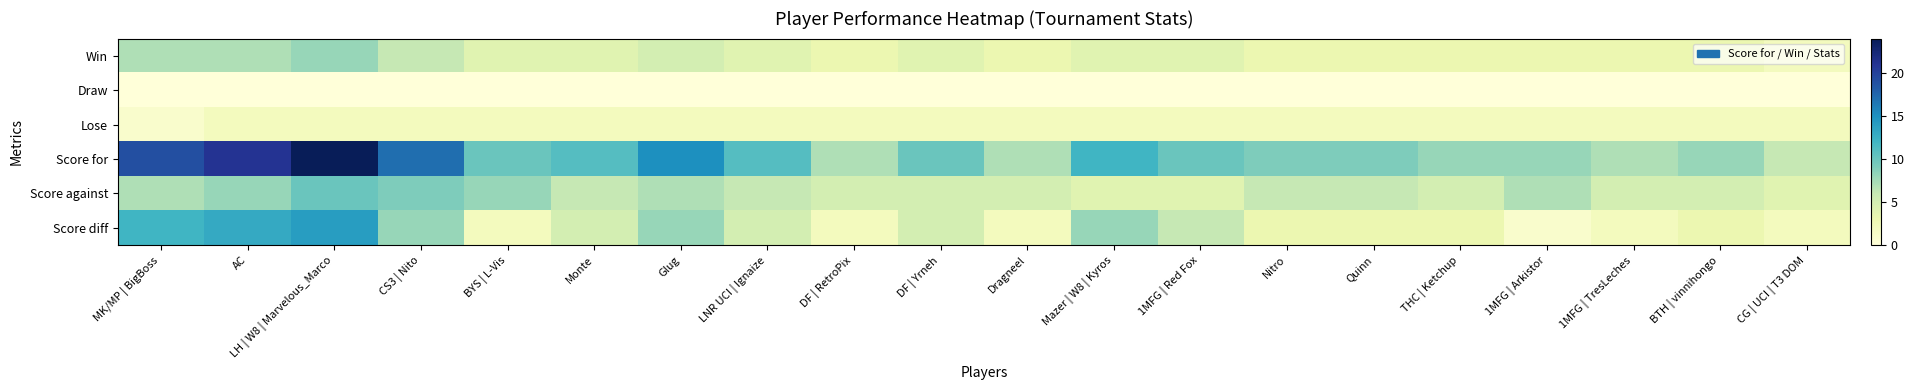

Reading left to right, transcribe all the data shown in this chart.

Win: MK/MP | BigBoss=7	AC=7	LH | W8 | Marvelous_Marco=8	CS3 | Nito=6	BYS | L-Vis=4	Monte=4	Glug=5	LNR UCI | Ignaize=4	DF | RetroPix=3	DF | Yrneh=4	Dragneel=3	Mazer | W8 | Kyros=4	1MFG | Red Fox=4	Nitro=3	Quinn=3	THC | Ketchup=3	1MFG | Arkistor=3	1MFG | TresLeches=3	BTH | vinnihongo=3	CG | UCI | T3 DOM=2
Draw: MK/MP | BigBoss=0	AC=0	LH | W8 | Marvelous_Marco=0	CS3 | Nito=0	BYS | L-Vis=0	Monte=0	Glug=0	LNR UCI | Ignaize=0	DF | RetroPix=0	DF | Yrneh=0	Dragneel=0	Mazer | W8 | Kyros=0	1MFG | Red Fox=0	Nitro=0	Quinn=0	THC | Ketchup=0	1MFG | Arkistor=0	1MFG | TresLeches=0	BTH | vinnihongo=0	CG | UCI | T3 DOM=0
Lose: MK/MP | BigBoss=1	AC=2	LH | W8 | Marvelous_Marco=2	CS3 | Nito=2	BYS | L-Vis=2	Monte=2	Glug=2	LNR UCI | Ignaize=2	DF | RetroPix=2	DF | Yrneh=2	Dragneel=2	Mazer | W8 | Kyros=2	1MFG | Red Fox=2	Nitro=2	Quinn=2	THC | Ketchup=2	1MFG | Arkistor=2	1MFG | TresLeches=2	BTH | vinnihongo=2	CG | UCI | T3 DOM=2
Score for: MK/MP | BigBoss=19	AC=21	LH | W8 | Marvelous_Marco=24	CS3 | Nito=17	BYS | L-Vis=10	Monte=11	Glug=15	LNR UCI | Ignaize=11	DF | RetroPix=7	DF | Yrneh=10	Dragneel=7	Mazer | W8 | Kyros=12	1MFG | Red Fox=10	Nitro=9	Quinn=9	THC | Ketchup=8	1MFG | Arkistor=8	1MFG | TresLeches=7	BTH | vinnihongo=8	CG | UCI | T3 DOM=6
Score against: MK/MP | BigBoss=7	AC=8	LH | W8 | Marvelous_Marco=10	CS3 | Nito=9	BYS | L-Vis=8	Monte=6	Glug=7	LNR UCI | Ignaize=6	DF | RetroPix=5	DF | Yrneh=5	Dragneel=5	Mazer | W8 | Kyros=4	1MFG | Red Fox=4	Nitro=6	Quinn=6	THC | Ketchup=5	1MFG | Arkistor=7	1MFG | TresLeches=5	BTH | vinnihongo=5	CG | UCI | T3 DOM=4
Score diff: MK/MP | BigBoss=12	AC=13	LH | W8 | Marvelous_Marco=14	CS3 | Nito=8	BYS | L-Vis=2	Monte=5	Glug=8	LNR UCI | Ignaize=5	DF | RetroPix=2	DF | Yrneh=5	Dragneel=2	Mazer | W8 | Kyros=8	1MFG | Red Fox=6	Nitro=3	Quinn=3	THC | Ketchup=3	1MFG | Arkistor=1	1MFG | TresLeches=2	BTH | vinnihongo=3	CG | UCI | T3 DOM=2